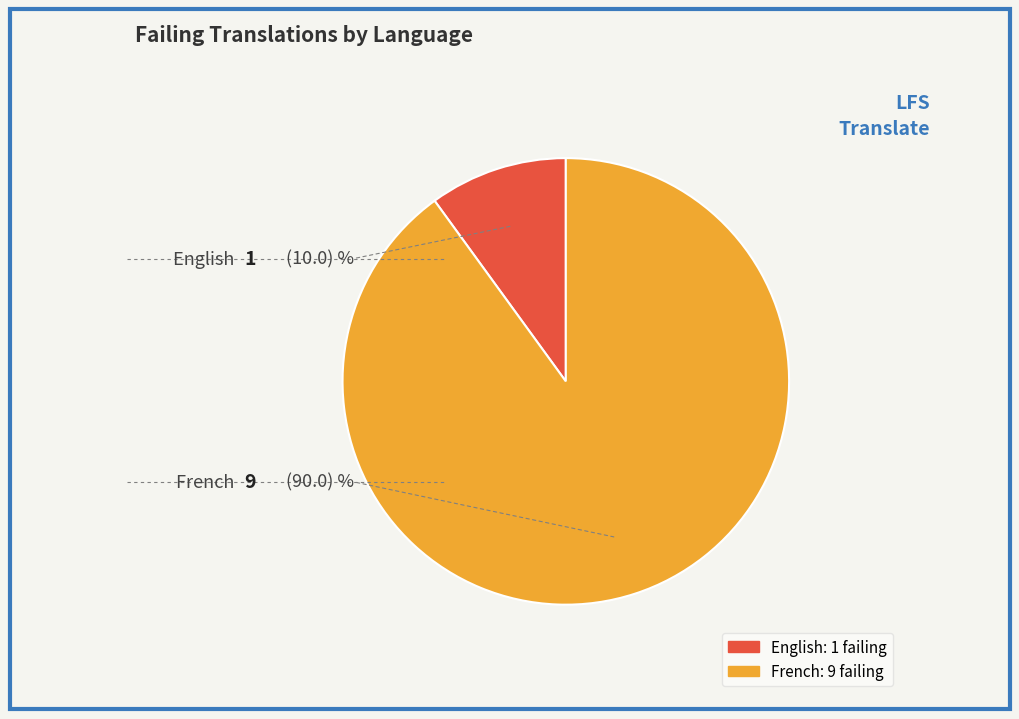

Is there any slice that represents more than half of the pie?

Yes